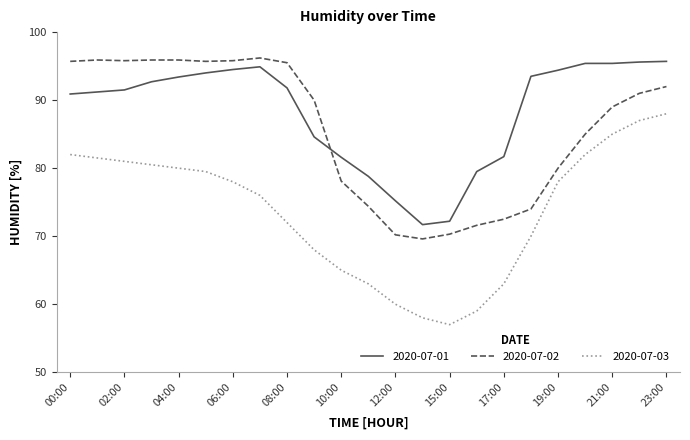

Which series has the widest spread of values?

2020-07-03